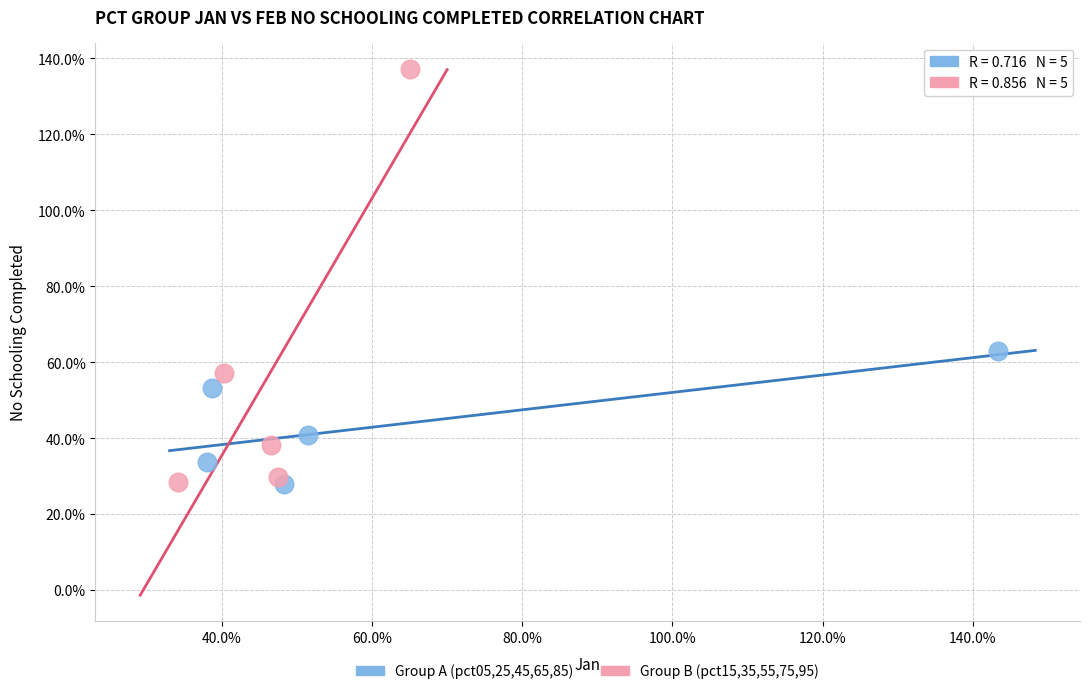

Which series reaches the maximum Y coordinate?

Group B (pct15,35,55,75,95)